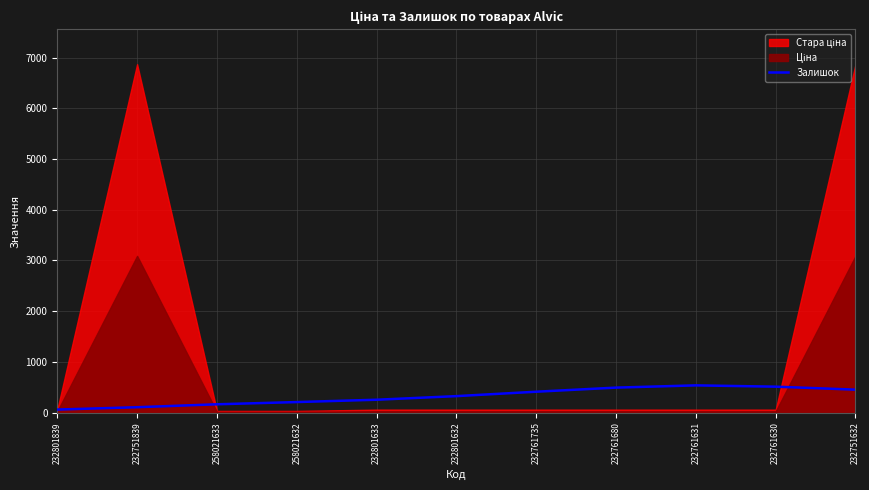

List the labels in order of value, smallest first.

232801839, 232751839, 258021633, 258021632, 232801633, 232801632, 232761735, 232751632, 232761680, 232761630, 232761631